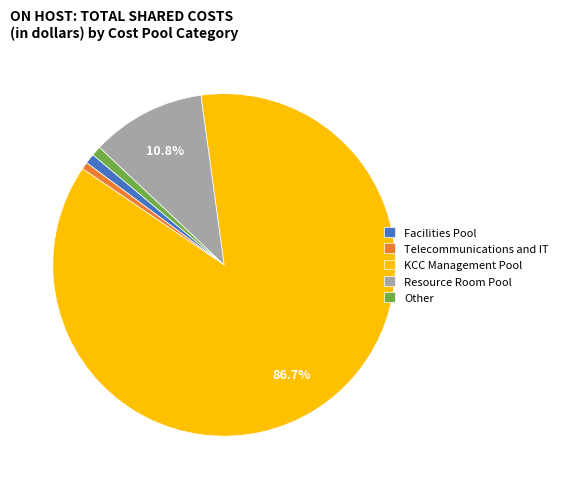

Approximately how many times larger is the value at Resource Room Pool compared to Facilities Pool?

11.5